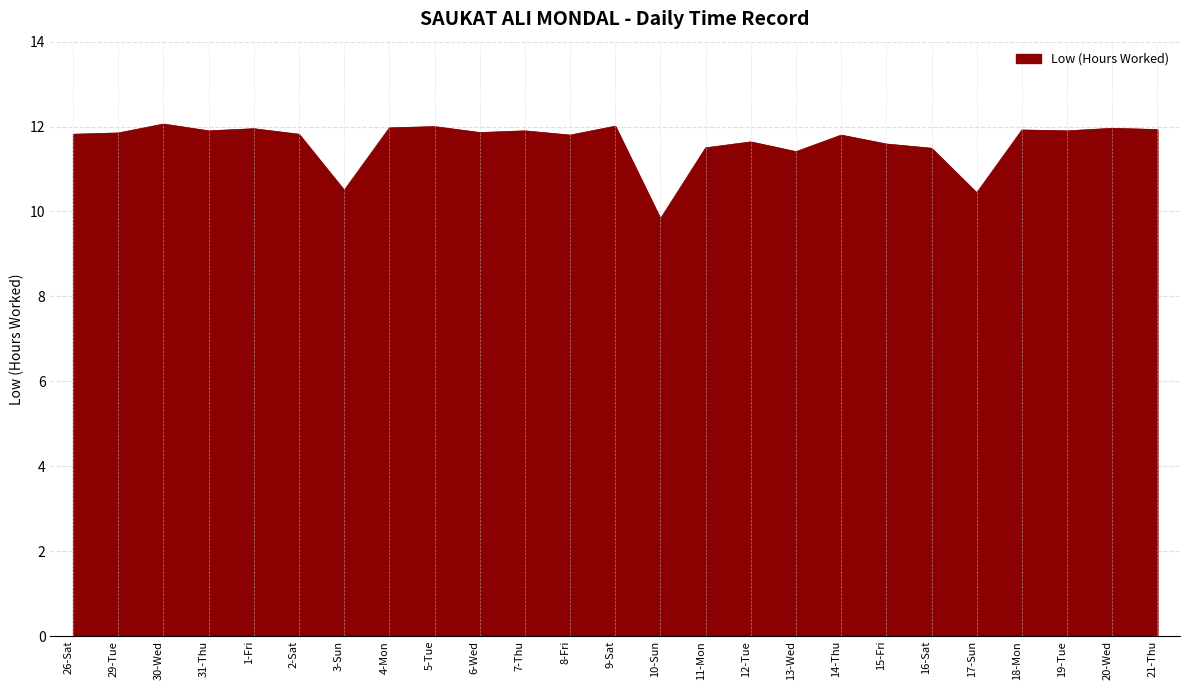

Approximately how many times larger is the value at 21-Thu compared to 10-Sun?

1.2